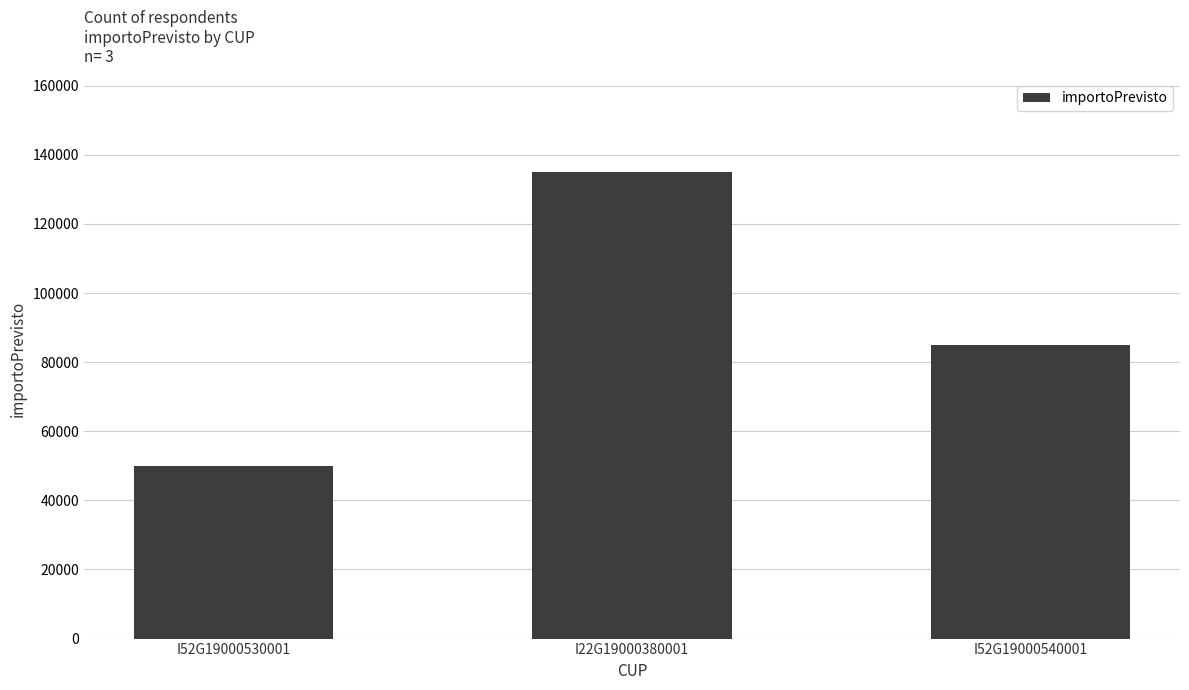

Rank the categories by value from lowest to highest.

I52G19000530001, I52G19000540001, I22G19000380001